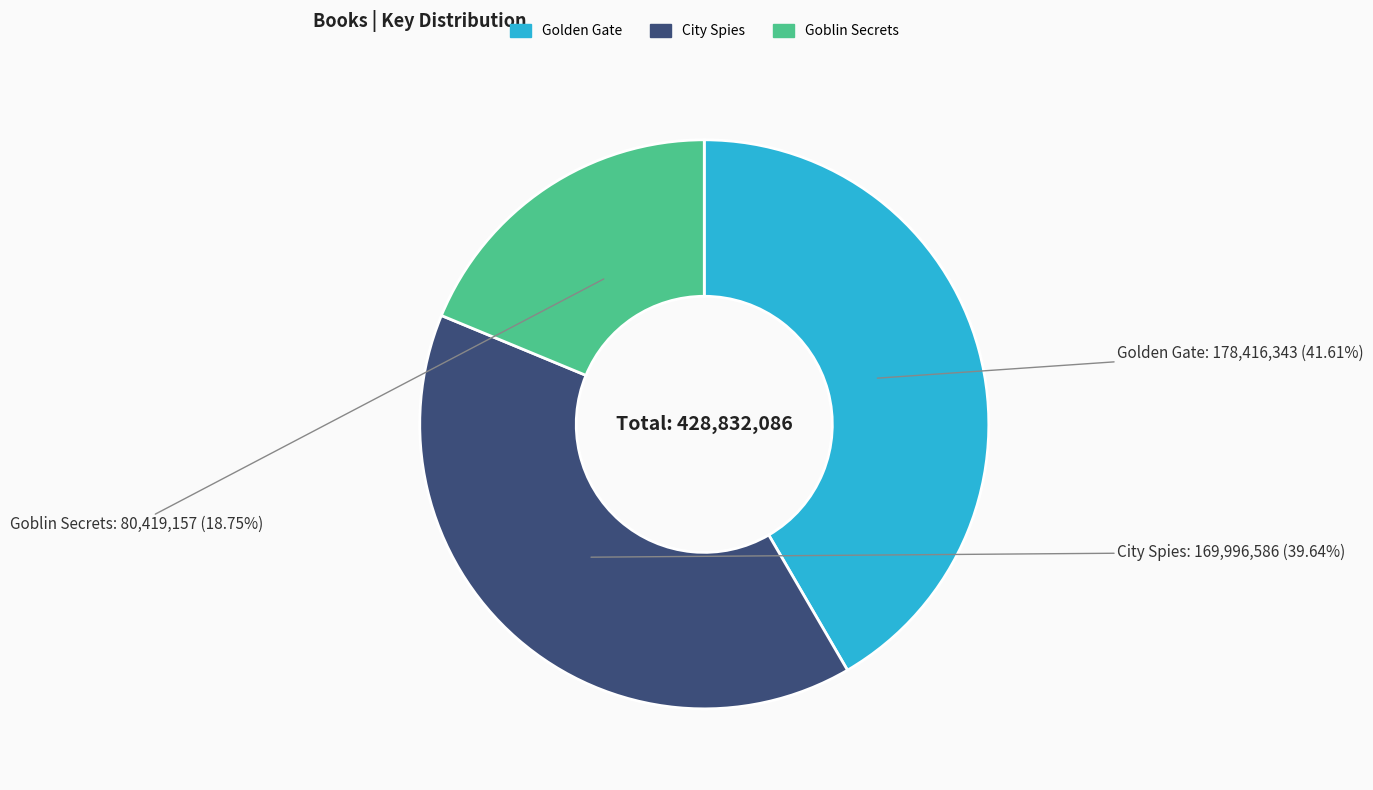

What portion of the pie excludes City Spies?

60.4%